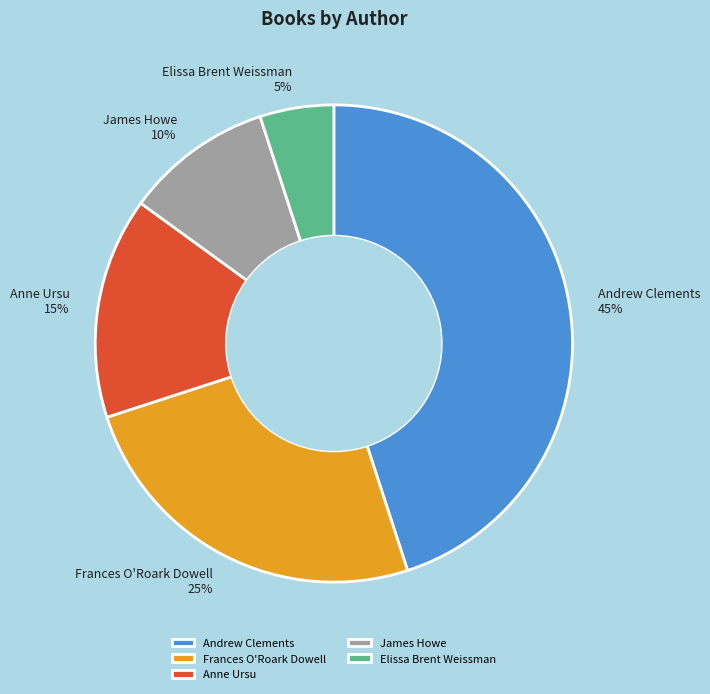

Is the sum of Elissa Brent Weissman and James Howe greater than half?

No